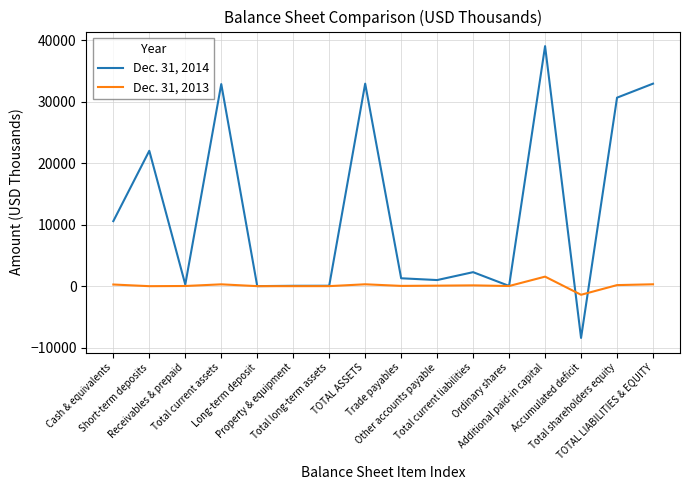

How many lines are shown in the chart?

2